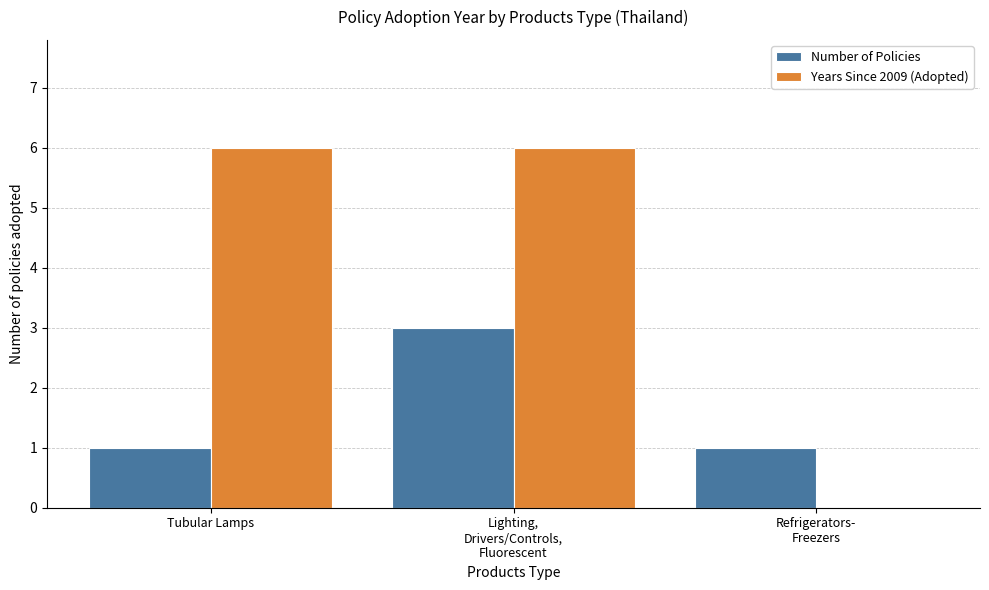

Reading left to right, what are all the values shown in this chart?

Number of Policies: Tubular Lamps=1	Lighting,
Drivers/Controls,
Fluorescent=3	Refrigerators-
Freezers=1
Years Since 2009 (Adopted): Tubular Lamps=6	Lighting,
Drivers/Controls,
Fluorescent=6	Refrigerators-
Freezers=0